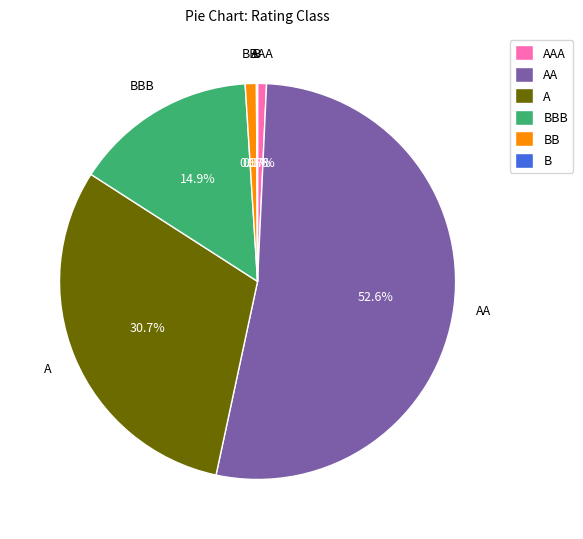

Is it true that AAA is 11% of the pie?

False